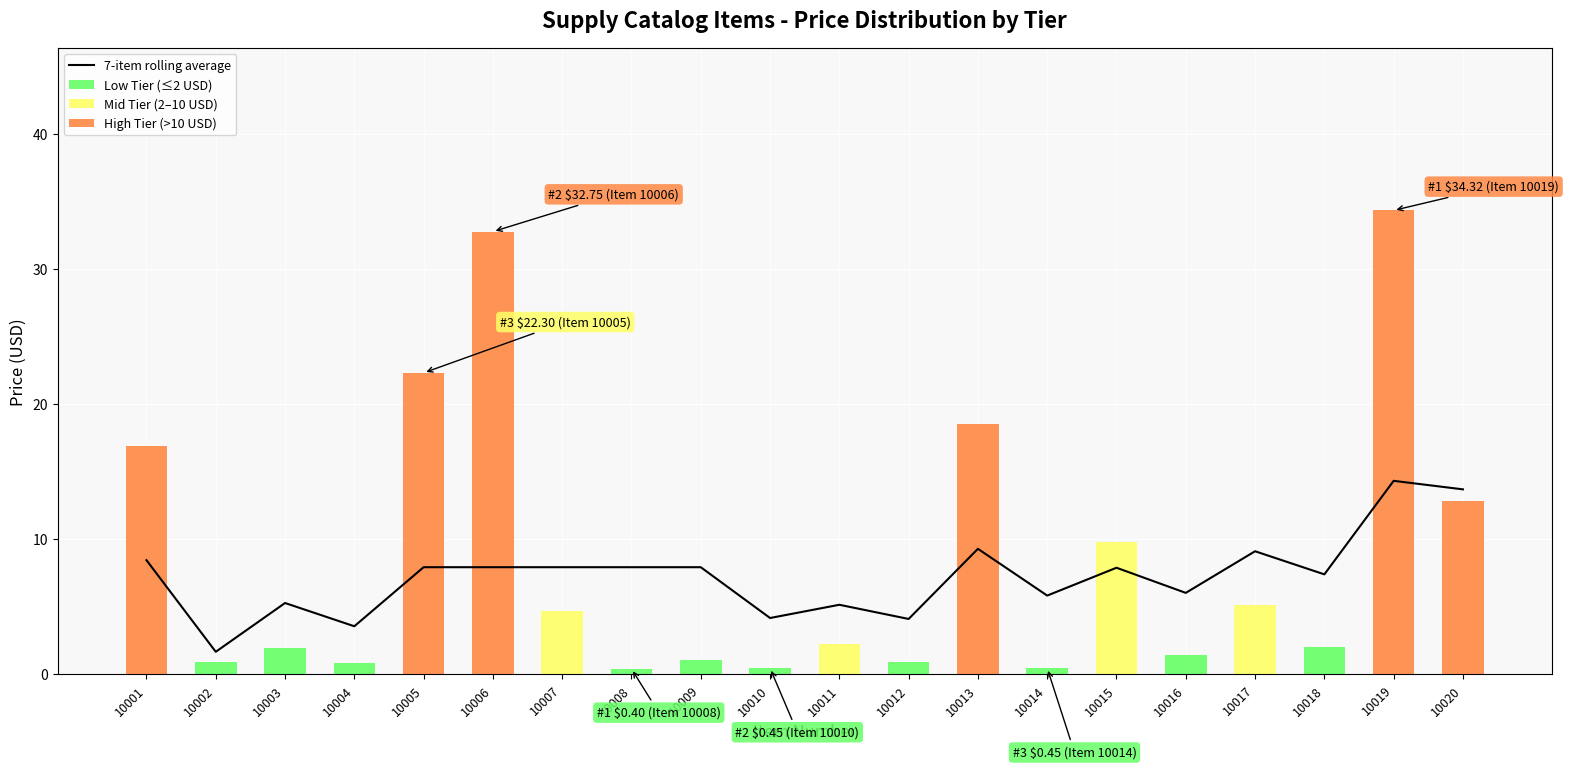

Rank the series at 10007 from highest to lowest value.

7-item rolling average, Mid Tier (2–10 USD), Low Tier (≤2 USD), High Tier (>10 USD)